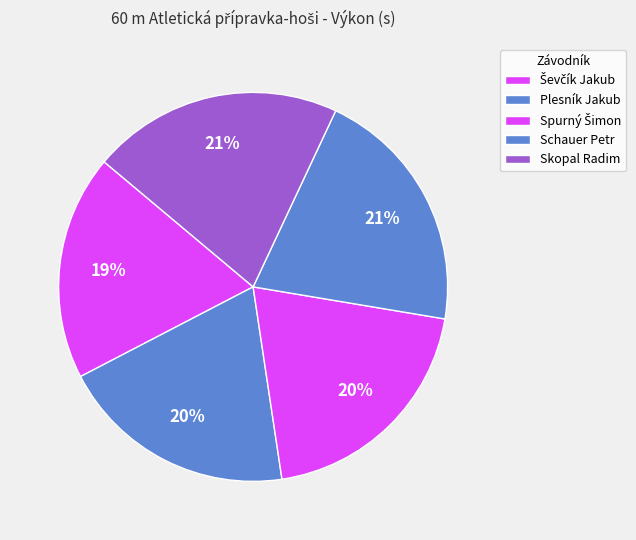

Does Skopal Radim account for over 50% of the chart?

No